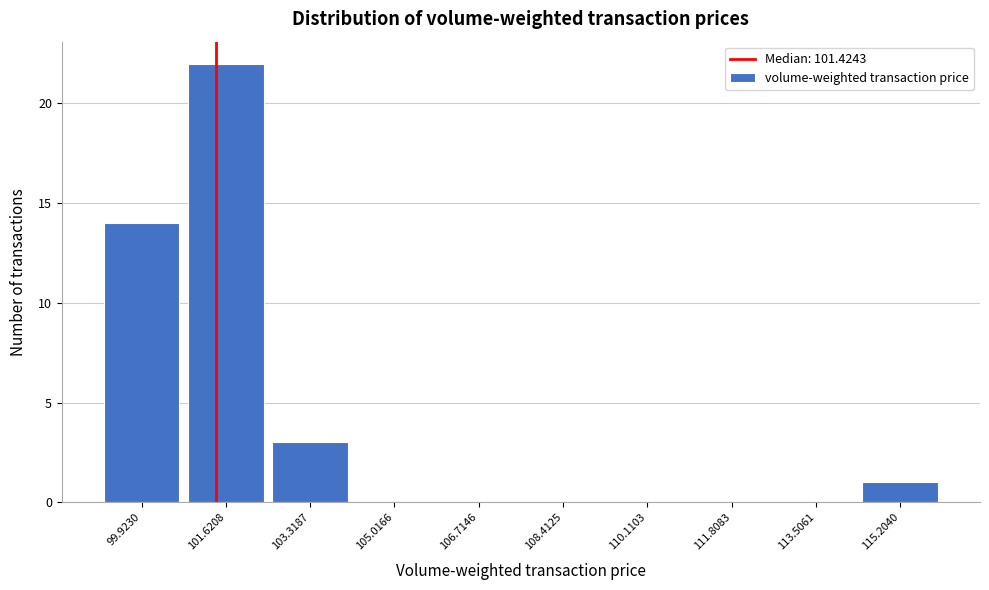

Reading left to right, transcribe this chart: for each bar, give the range it covers on the x-axis and its height. Neither the bar edges nor the heights are printed on the chart, so give them approximately, as read against the axes.

99.0 to 100.8: 14
100.8 to 102.4: 22
102.4 to 104.2: 3
104.2 to 105.8: 0
105.8 to 107.6: 0
107.6 to 109.2: 0
109.2 to 111.0: 0
111.0 to 112.6: 0
112.6 to 114.4: 0
114.4 to 116.0: 1